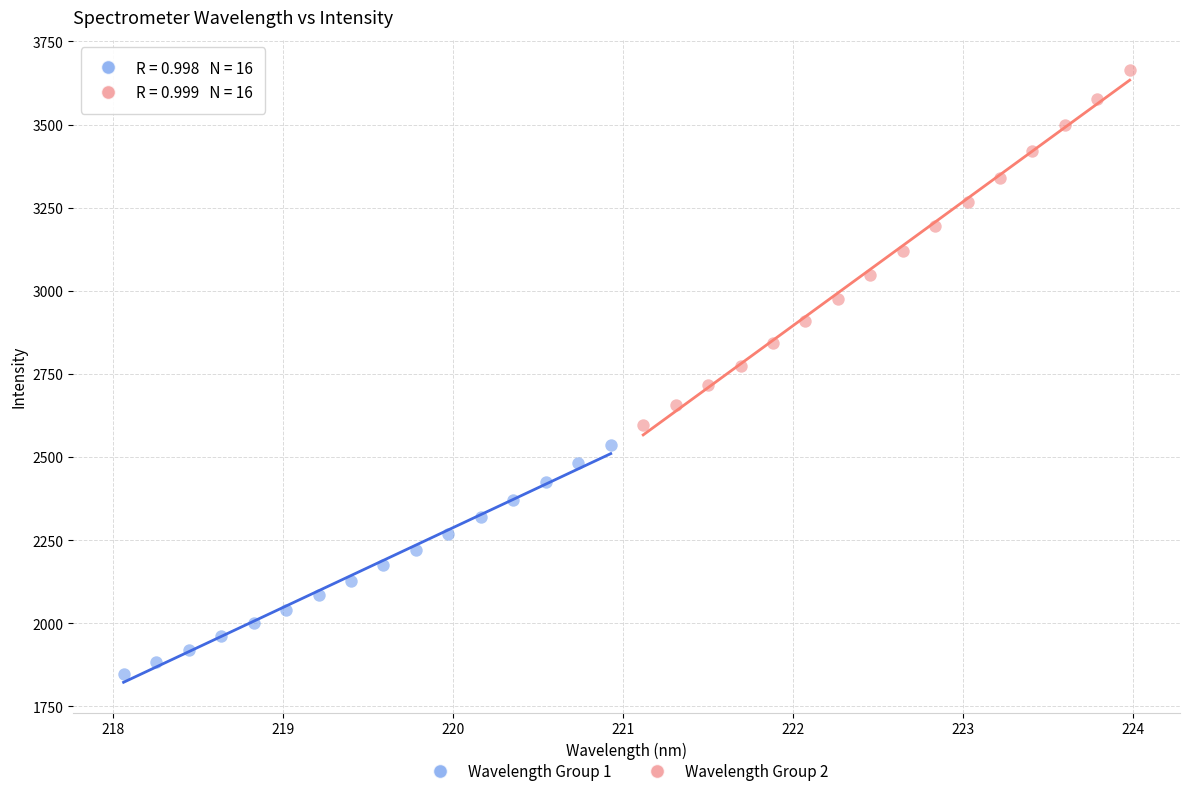

Which series contains the lowest Y value?

Wavelength Group 1